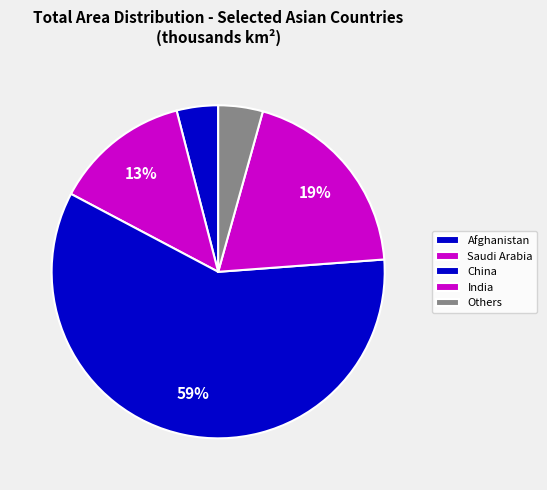

How many segments does this pie chart have?

5